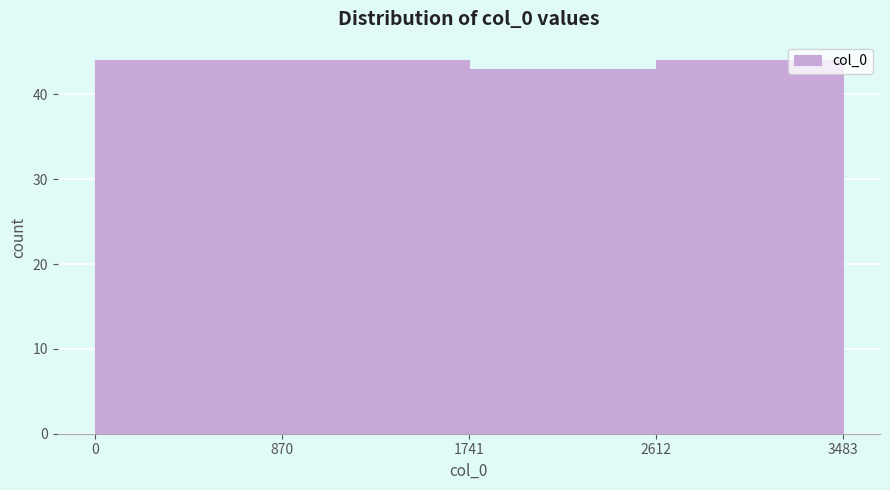

Reading left to right, what are all the values shown in this chart?

0=44	870=44	1741=43	2612=44